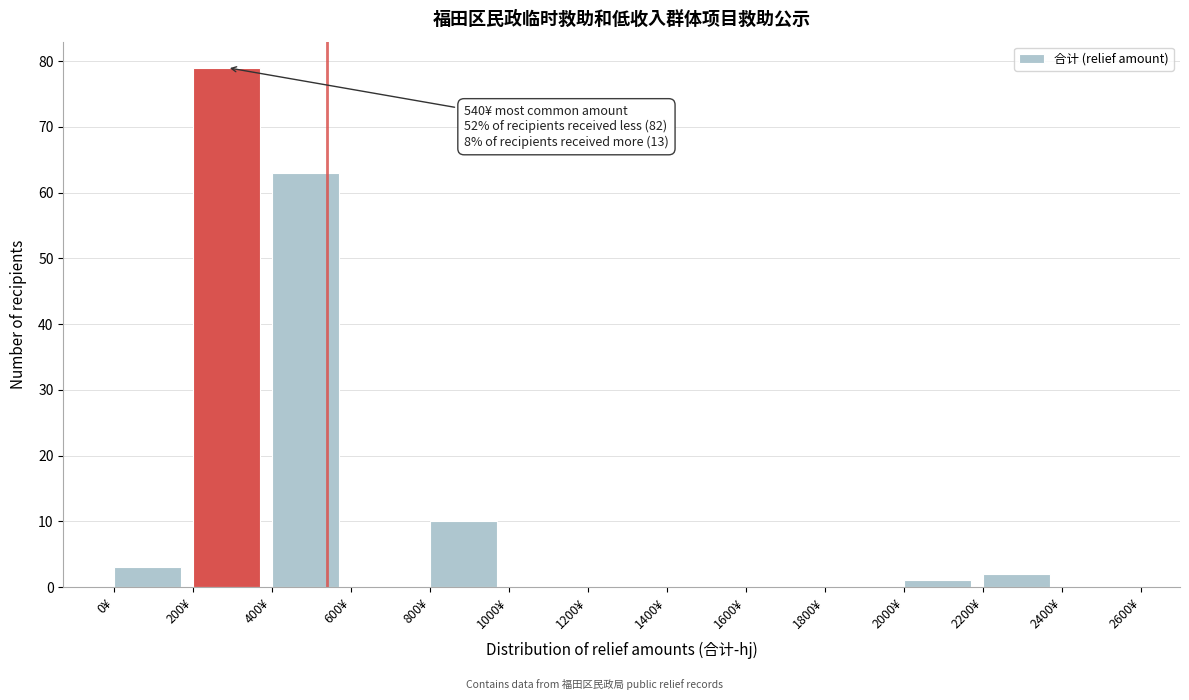

Which range on the x-axis has the tallest bar?

200 to 400